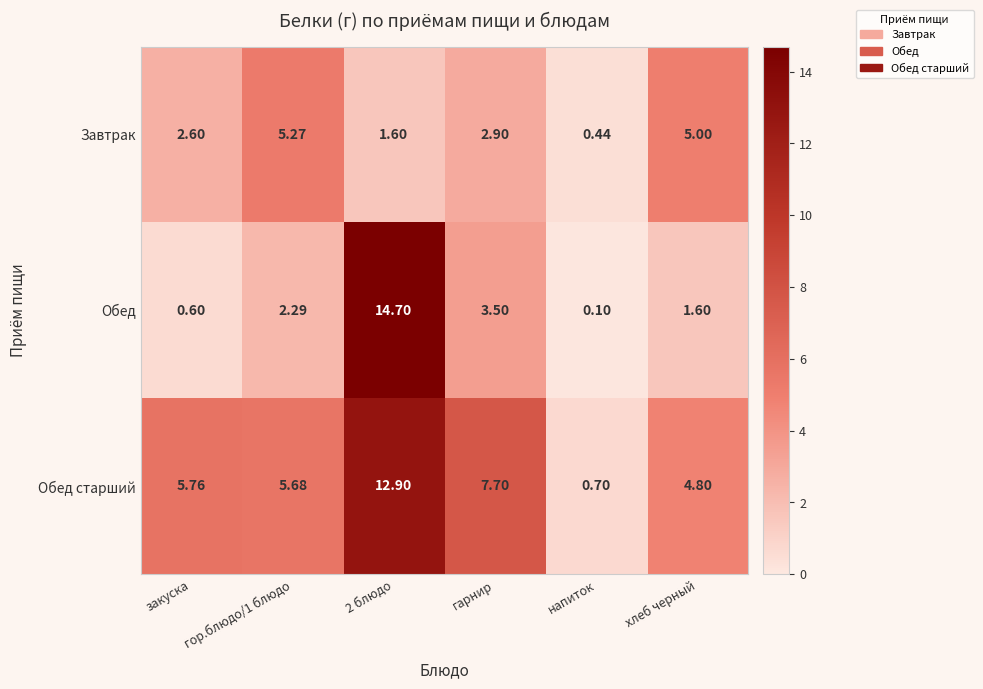

Rank the series at хлеб черный from highest to lowest value.

Завтрак, Обед старший, Обед